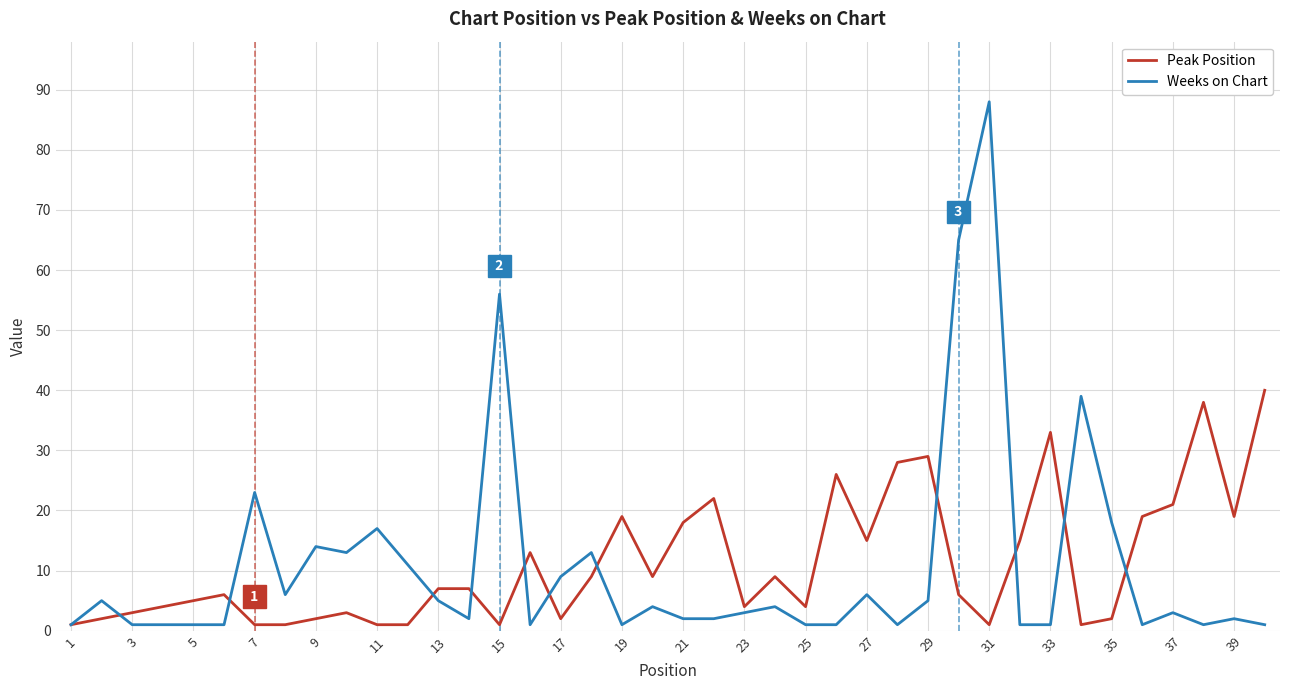

List the series in order of their peak value, highest first.

Weeks on Chart, Peak Position